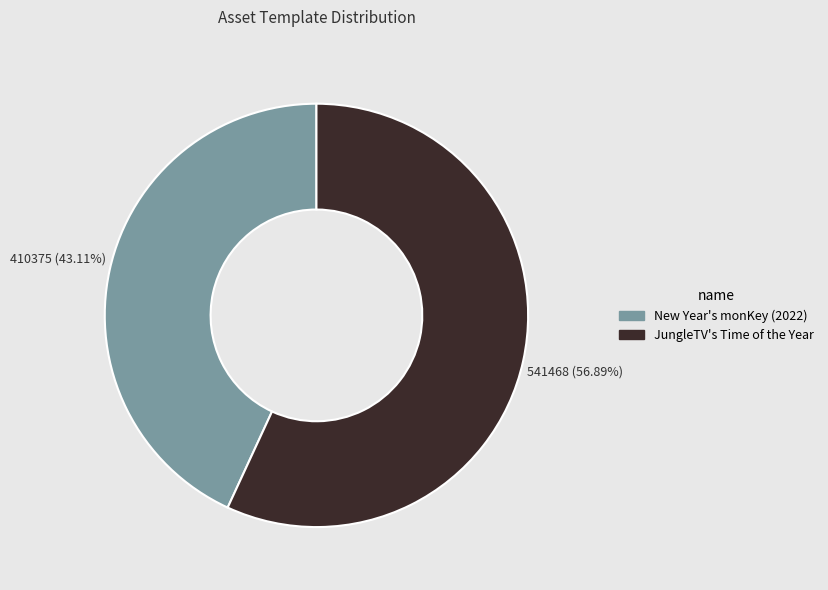

To the nearest percent, what percentage of the pie is JungleTV's Time of the Year?

57%